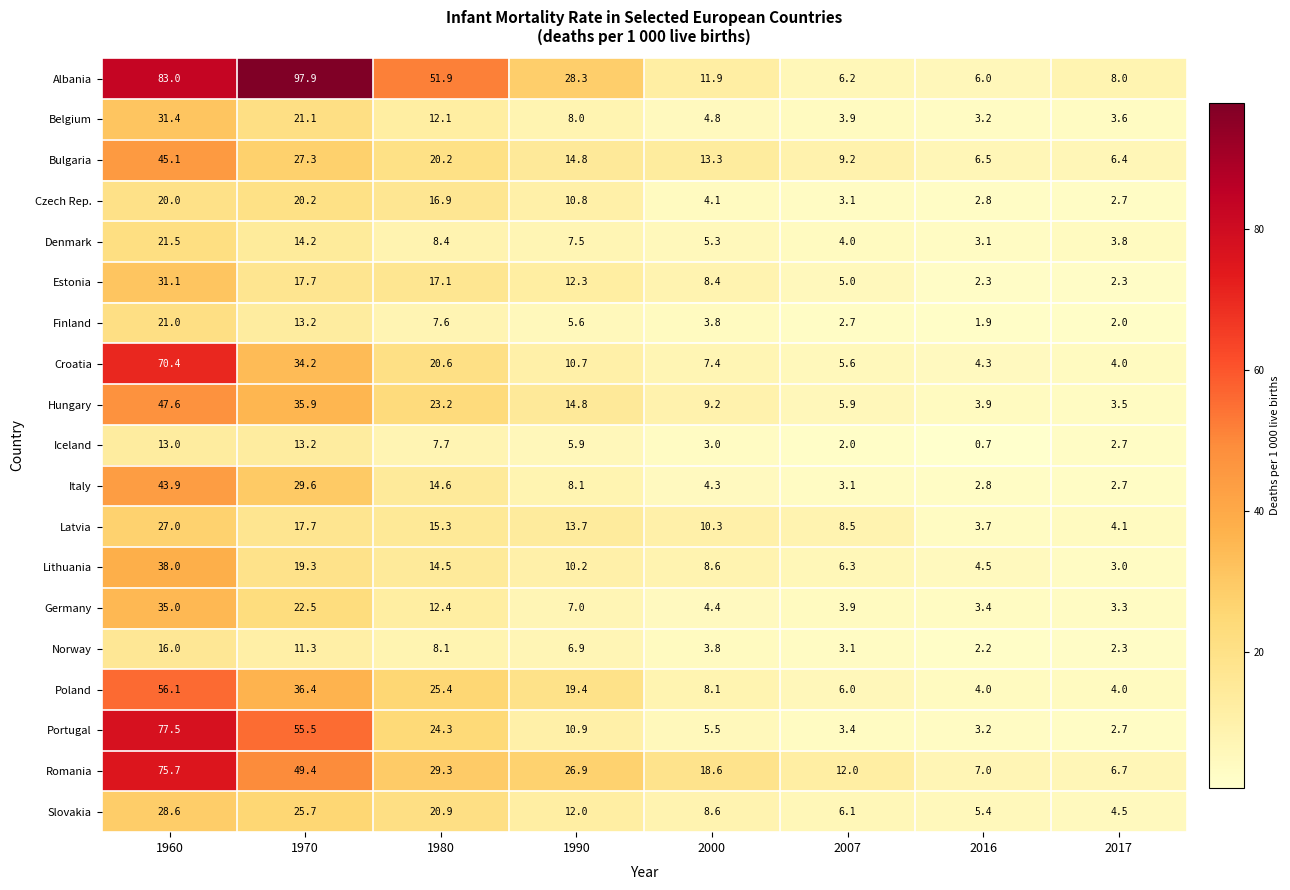

Rank the series by their maximum value, from lowest to highest.

Iceland, Norway, Czech Rep., Finland, Denmark, Latvia, Slovakia, Estonia, Belgium, Germany, Lithuania, Italy, Bulgaria, Hungary, Poland, Croatia, Romania, Portugal, Albania